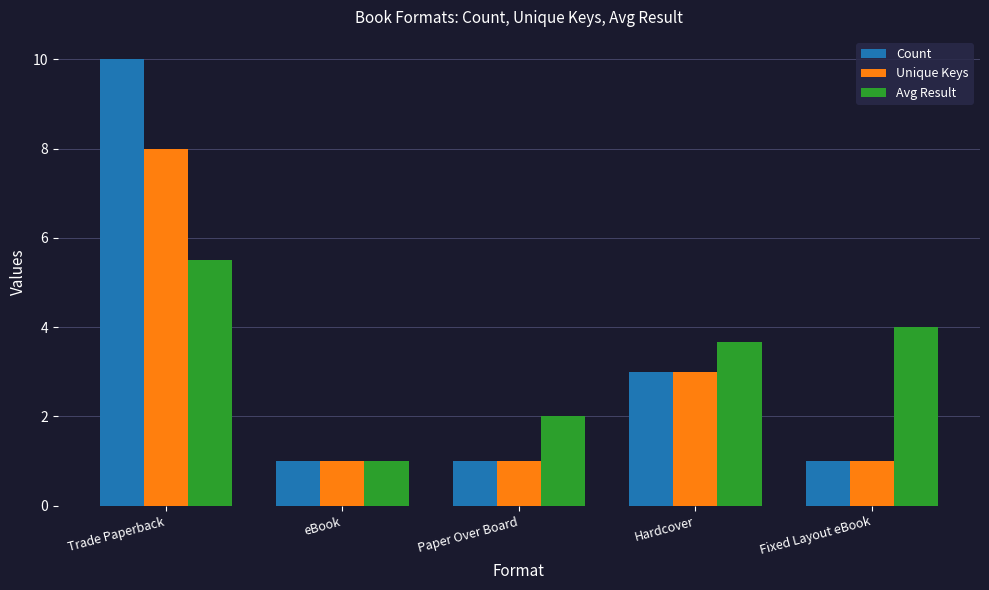

What are all the series names shown in the legend?

Count, Unique Keys, Avg Result